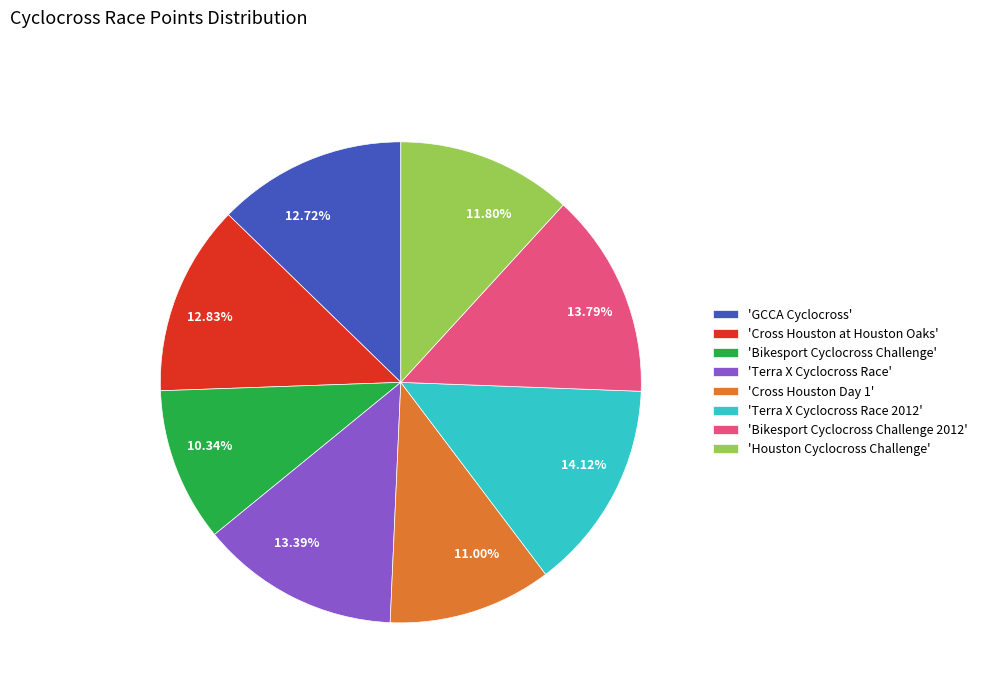

Between 12.83% and 11.00%, which is larger?

12.83%